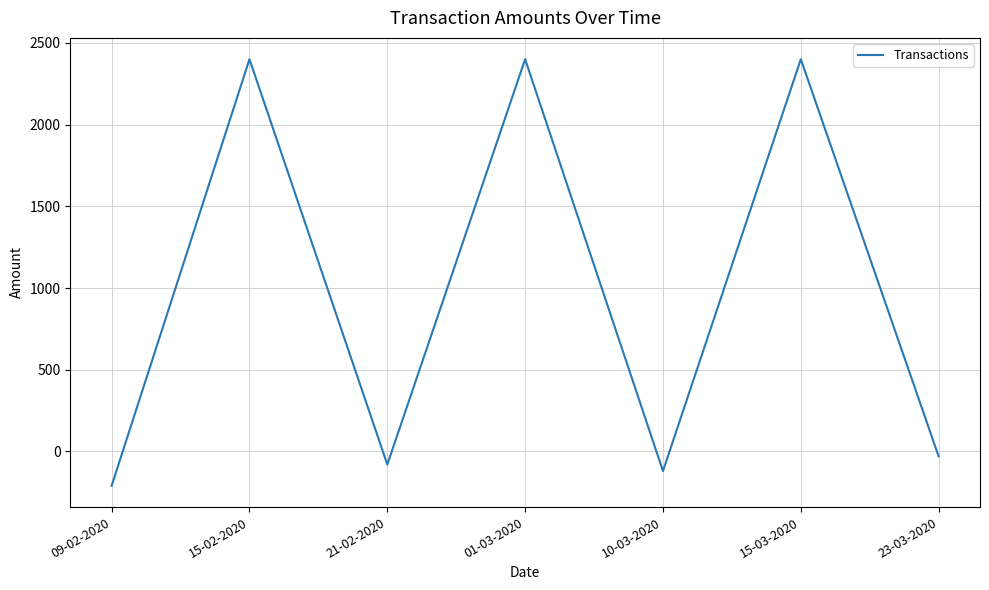

What is the difference between the maximum and minimum values?

2610